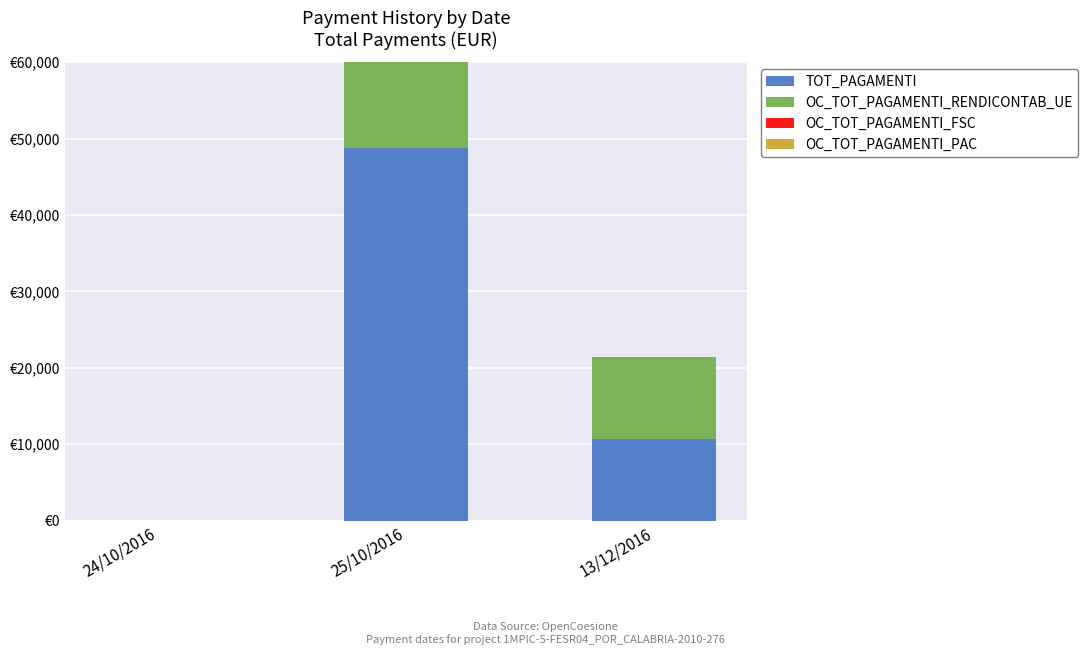

Is the value of OC_TOT_PAGAMENTI_PAC at 13/12/2016 greater than the value of TOT_PAGAMENTI at 13/12/2016?

No